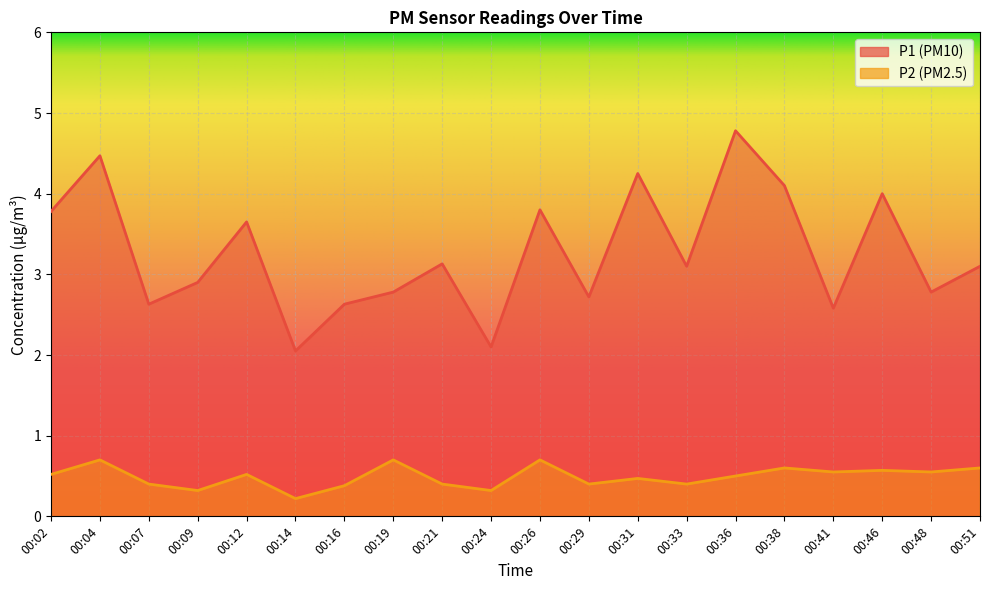

True or false: P1 has a value of 2.8 at 00:19.

True